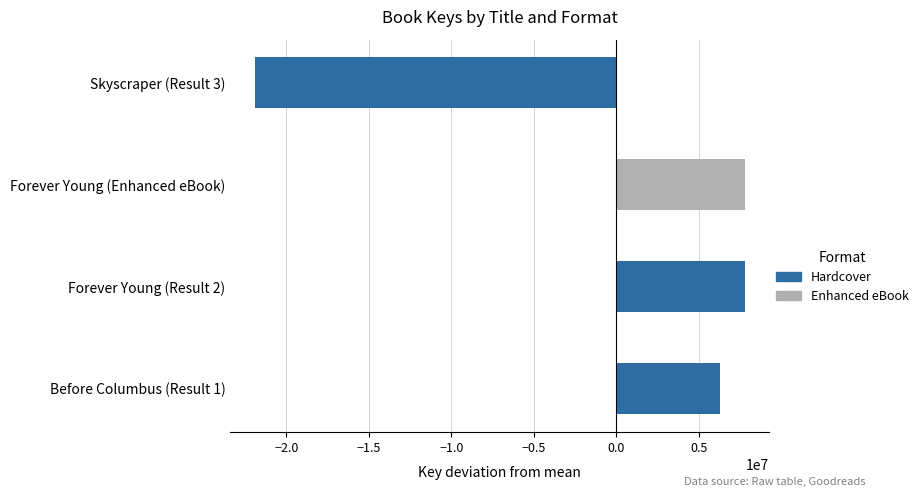

Which category has the lowest value across all series?

Skyscraper (Result 3)